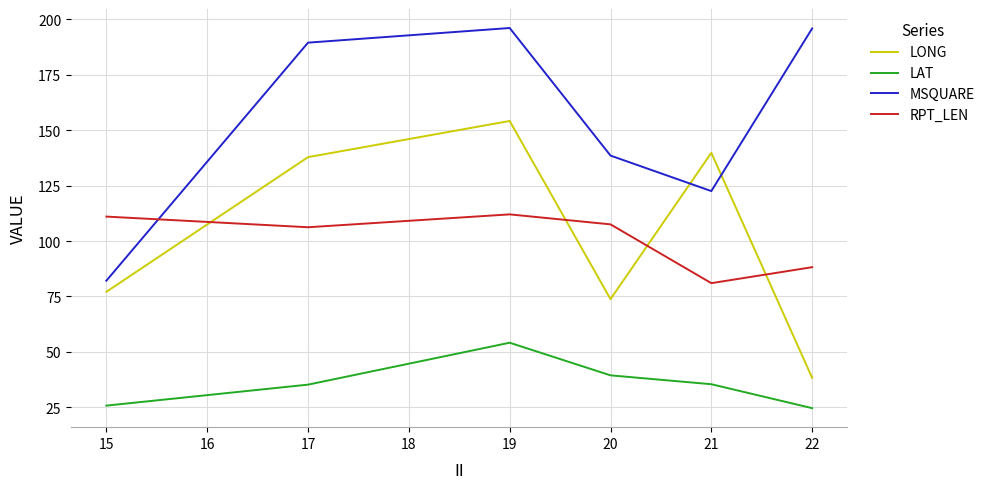

What is the difference between the second highest and second lowest values in the LAT series?

13.6